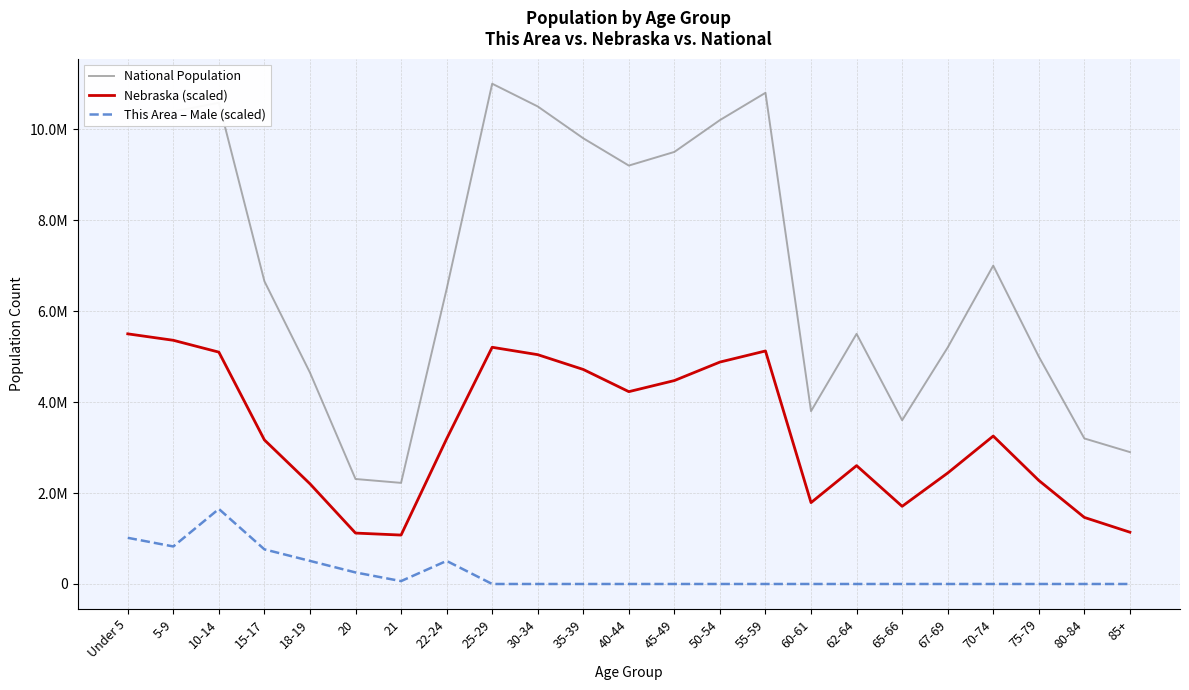

Does the chart display data point markers on the line(s)?

No